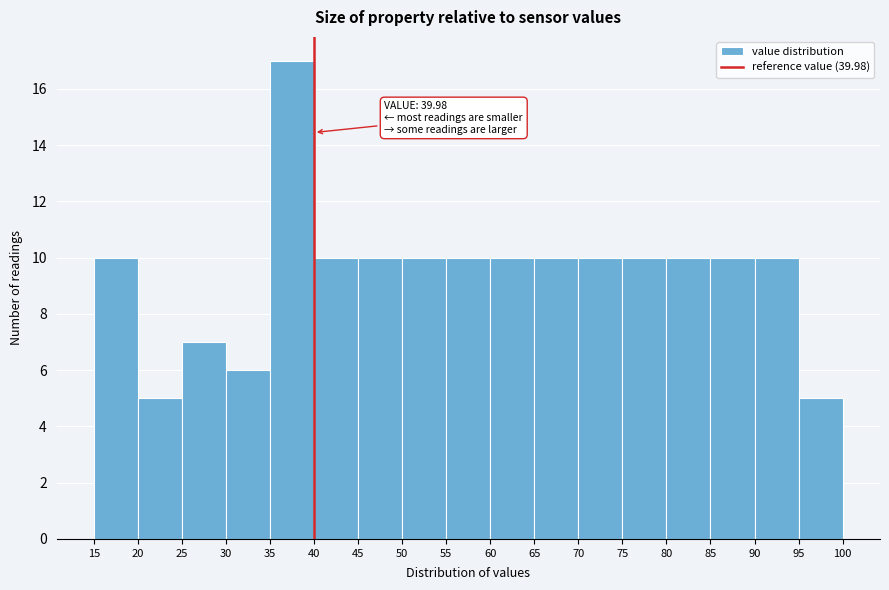

Over which range of the x-axis is the bar tallest?

35 to 40